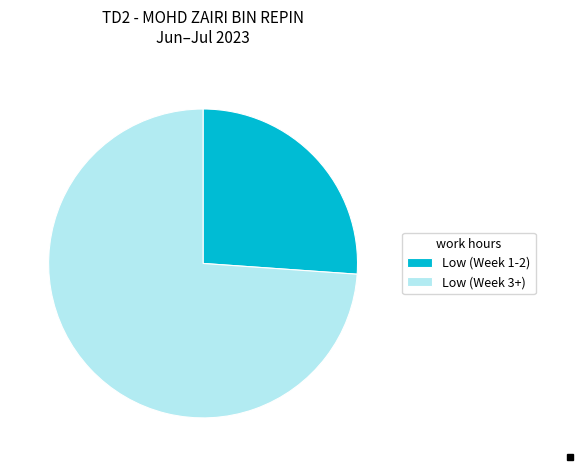

Combined, do Low (Week 3+) and Low (Week 1-2) account for over 50%?

Yes